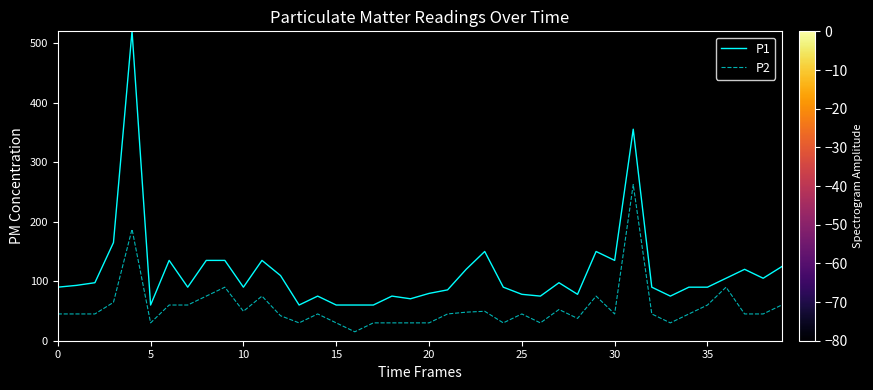

What is the sum of all P1 values?

4609.5